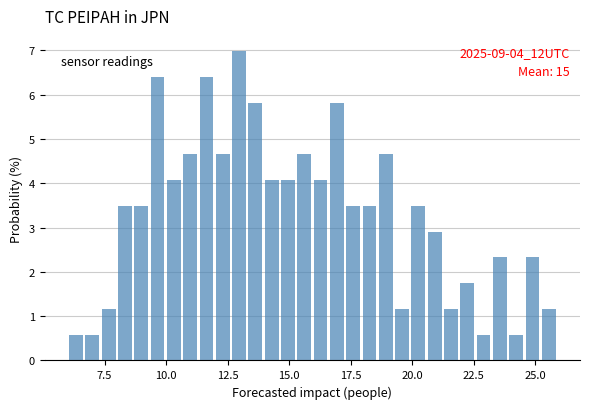

Around what value on the x-axis is the tallest bar? Give the approximate position of its centre, as read against the axis.

13.0